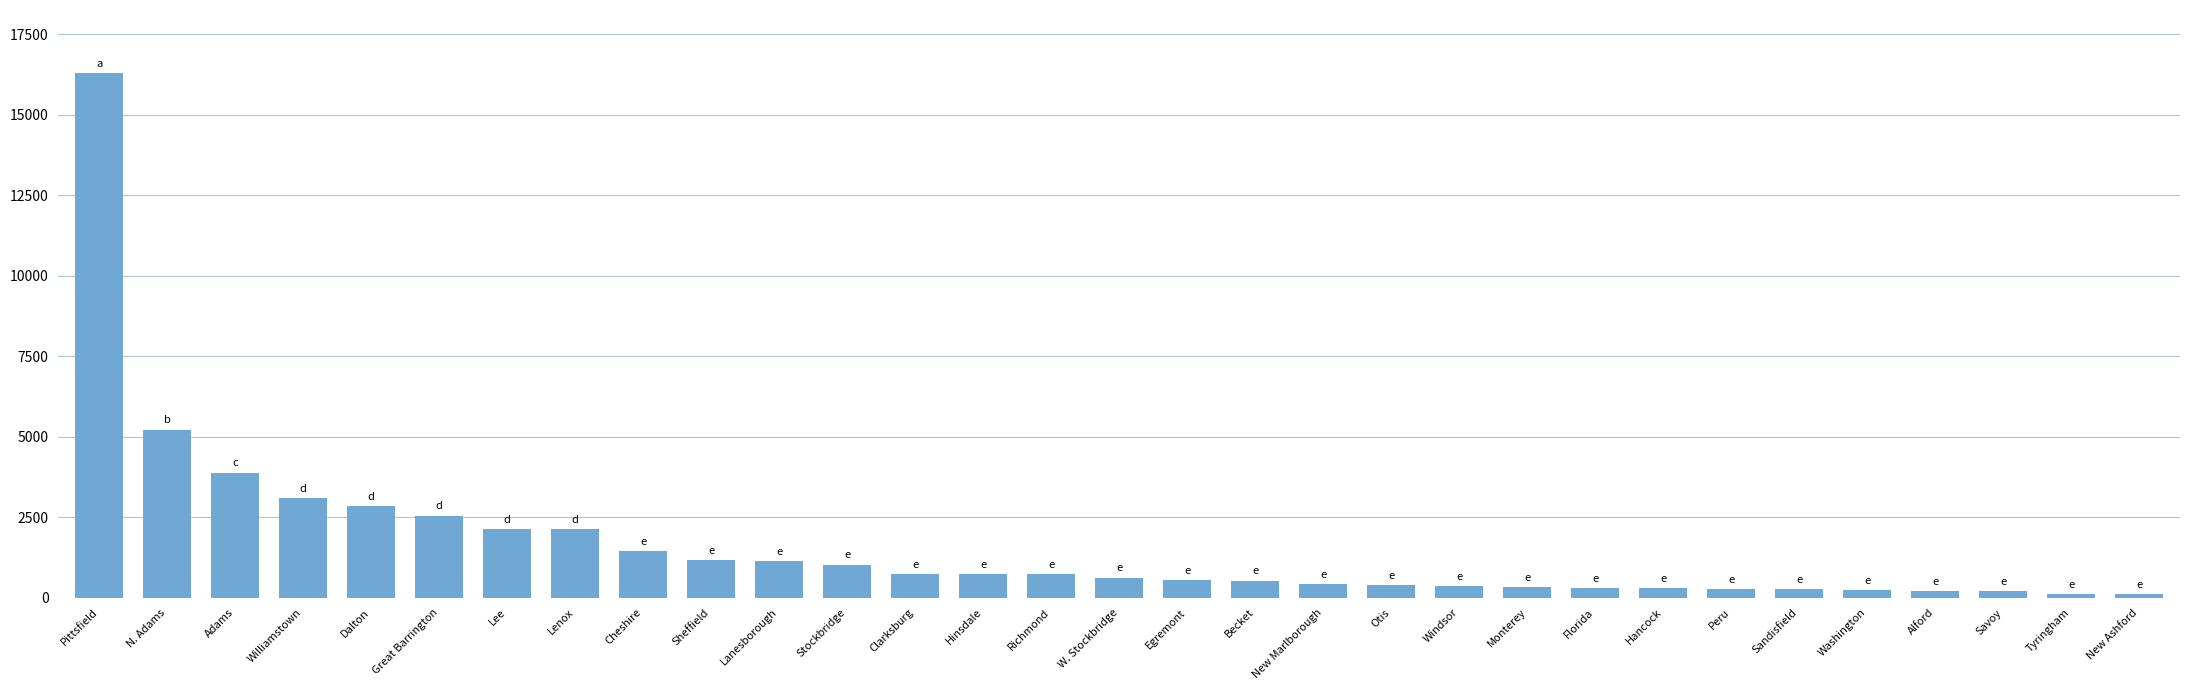

Does the chart contain any negative values?

No